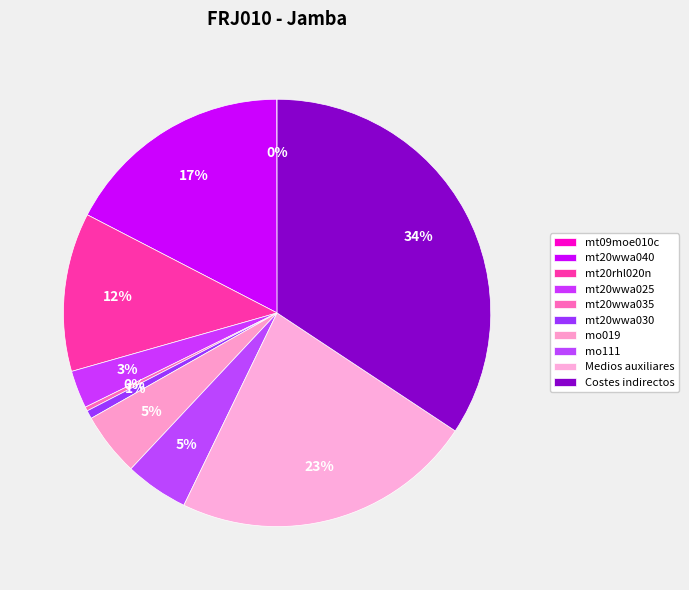

What is the total percentage of mo019 and mt20wwa035?

5.1%